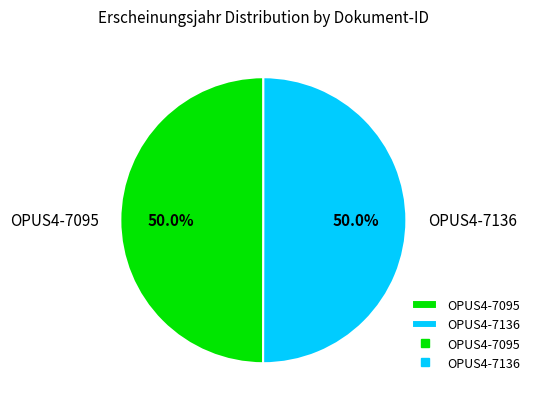

To the nearest percent, what is the average slice percentage?

50%